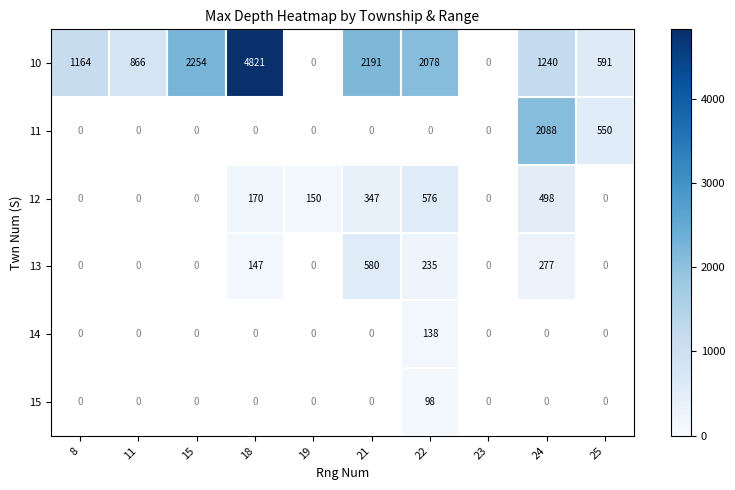

What is the sum of the 10 values at 24 and 8?

2404